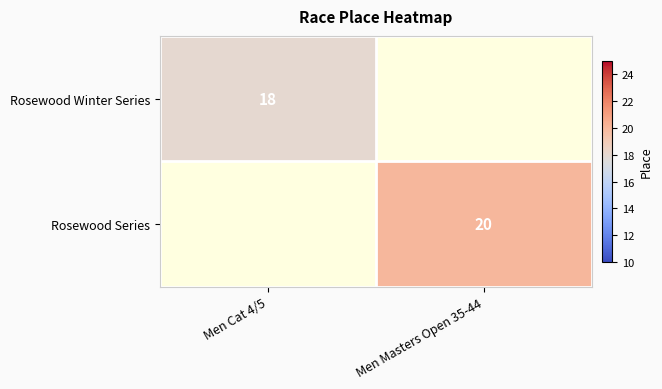

What is the greatest value displayed?

20.0